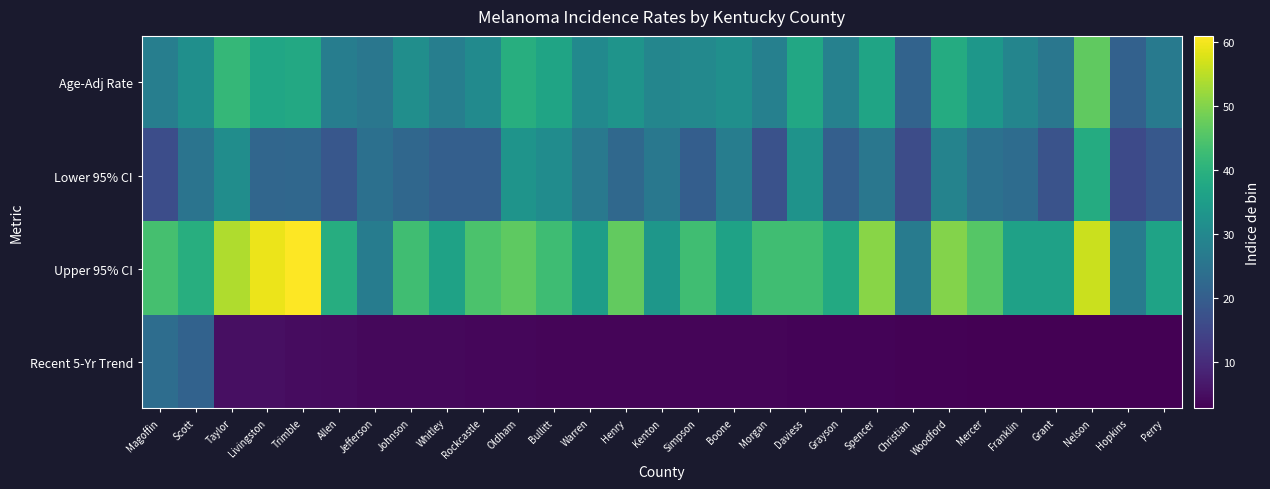

At which category is the sum across all series the highest?

Nelson